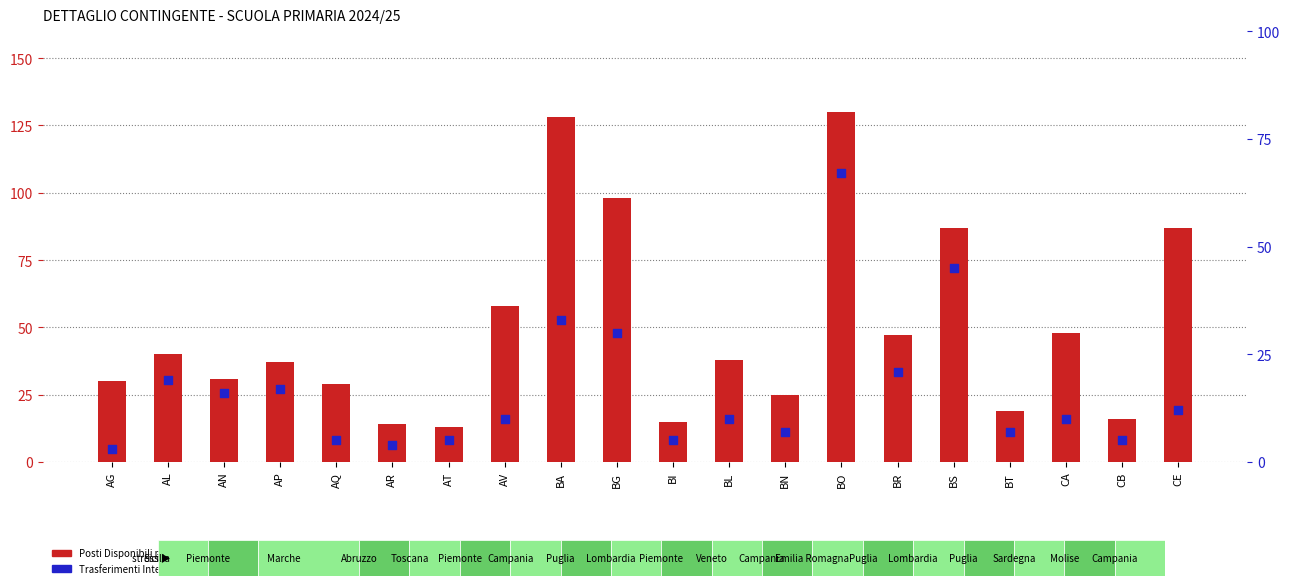

Which series reaches the maximum Y coordinate?

Posti Disponibili per op. H ter